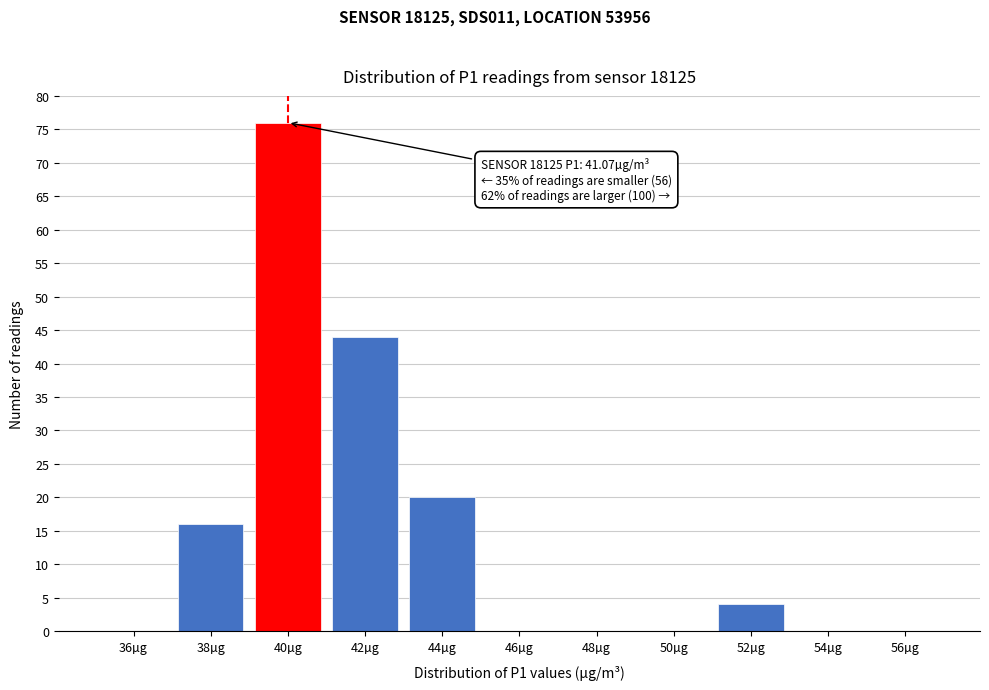

Reading right to left, what are all the values shown in this chart?

56µg=0	54µg=0	52µg=4	50µg=0	48µg=0	46µg=0	44µg=20	42µg=44	40µg=76	38µg=16	36µg=0